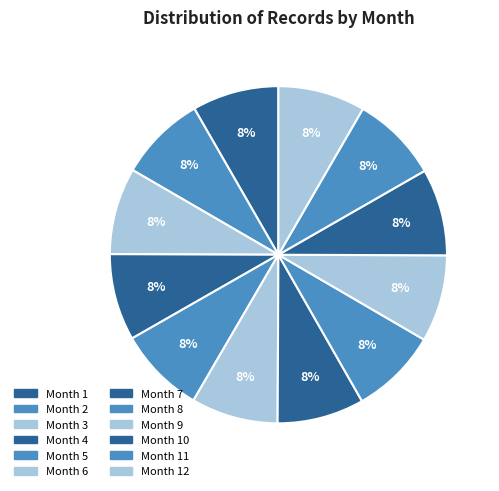

How many segments does this pie chart have?

12